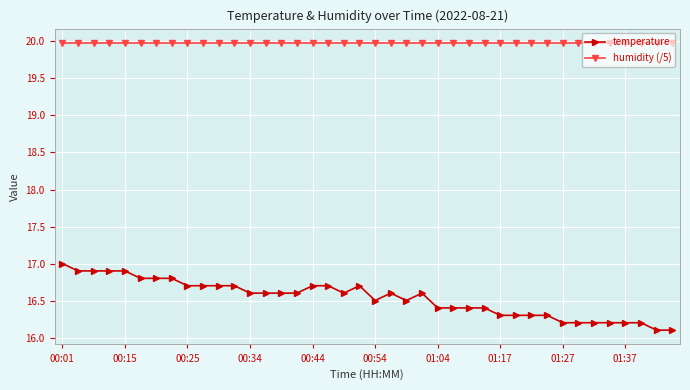

What is the value of the temperature point at the 18th from the left?

16.7